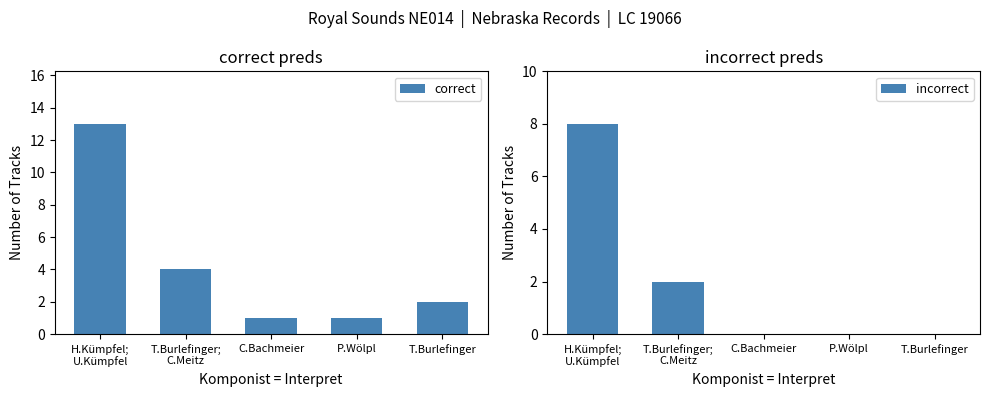

Between P.Wölpl and C.Bachmeier, which is larger?

P.Wölpl